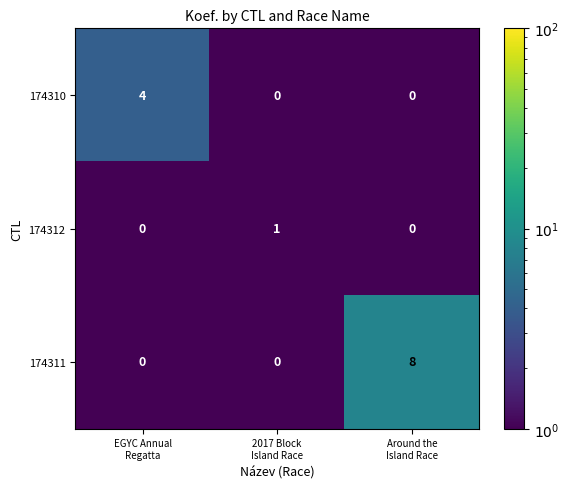

Rank the series by their average value, from lowest to highest.

174312, 174310, 174311